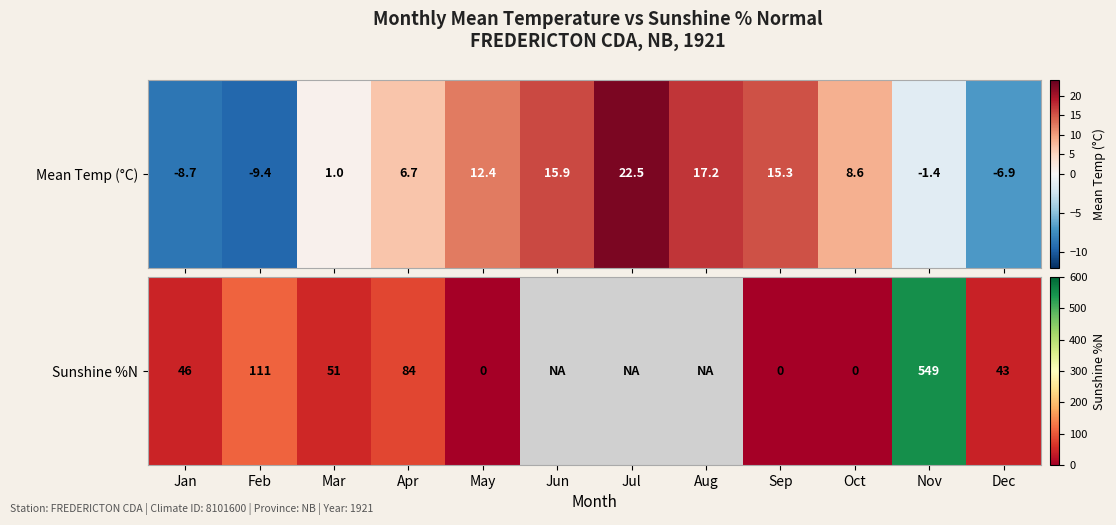

List the labels in order of value, smallest first.

May, Sep, Oct, Dec, Jan, Mar, Apr, Feb, Jun, Jul, Aug, Nov